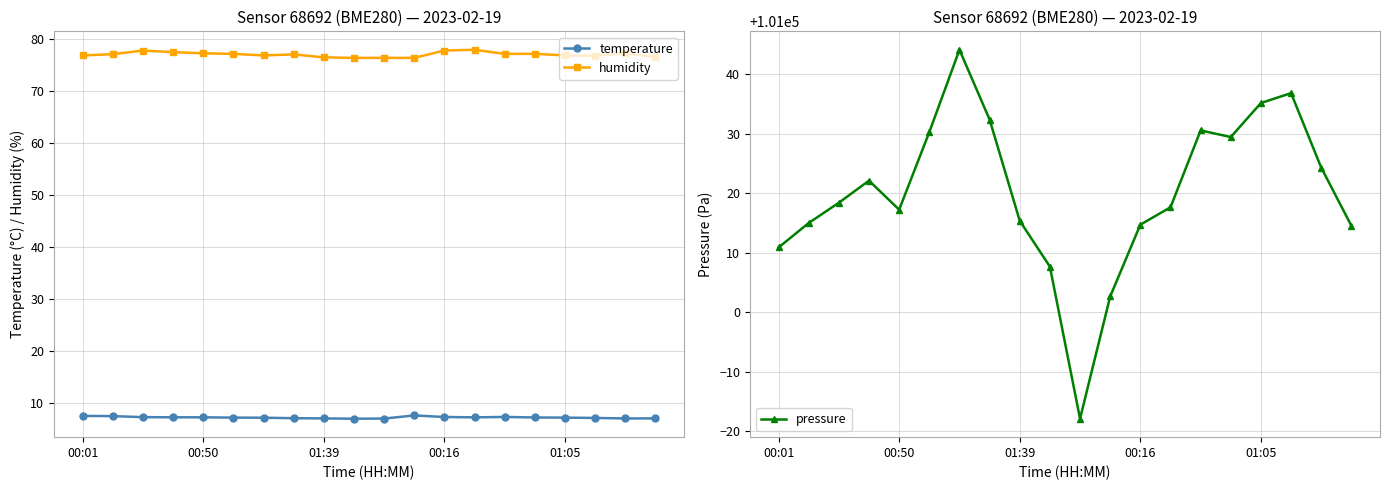

How many interior local peaks does the pressure series have?

4